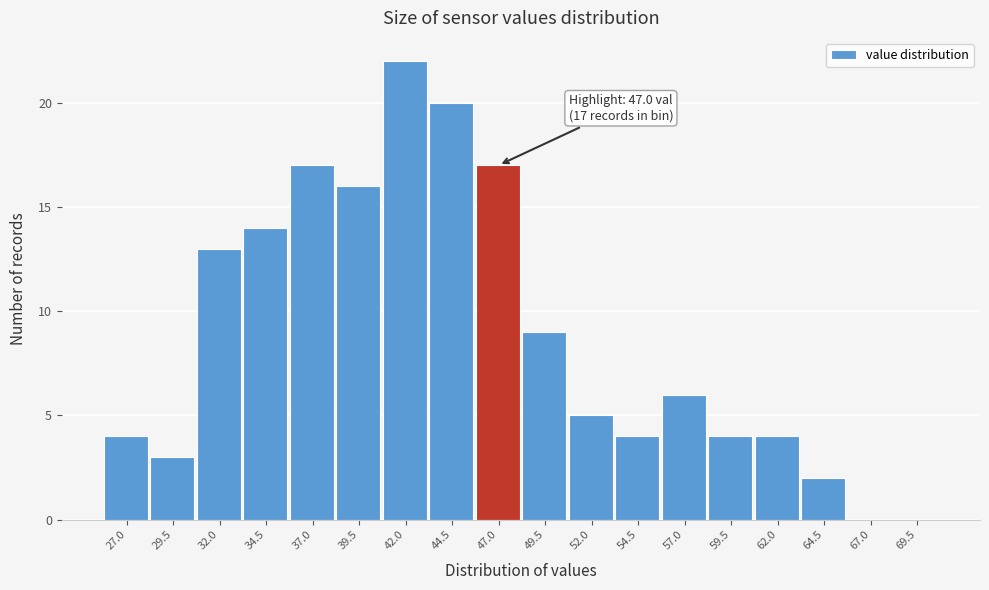

Reading left to right, list all the values displayed in this chart.

27.0=4	29.5=3	32.0=13	34.5=14	37.0=17	39.5=16	42.0=22	44.5=20	47.0=17	49.5=9	52.0=5	54.5=4	57.0=6	59.5=4	62.0=4	64.5=2	67.0=0	69.5=0